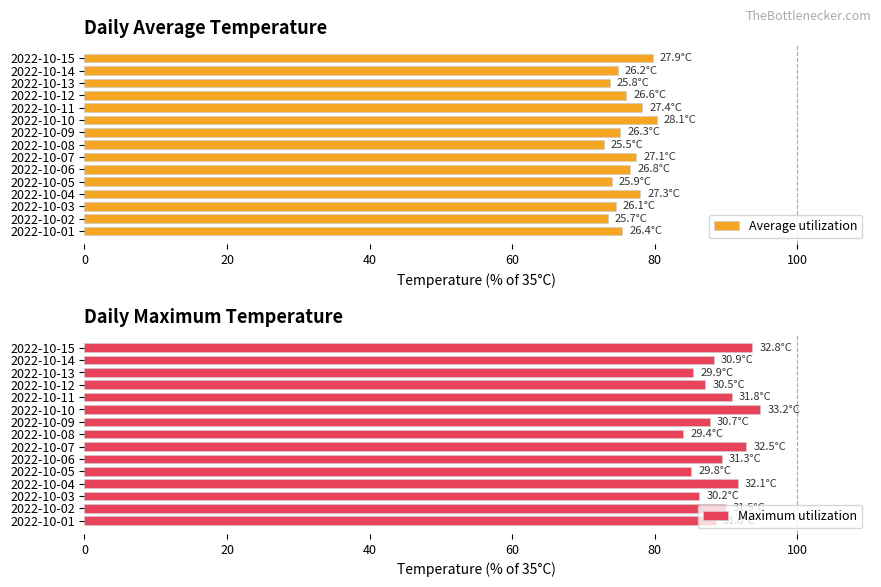

What is the approximate value of Maximum utilization at 2022-10-07?

92.9